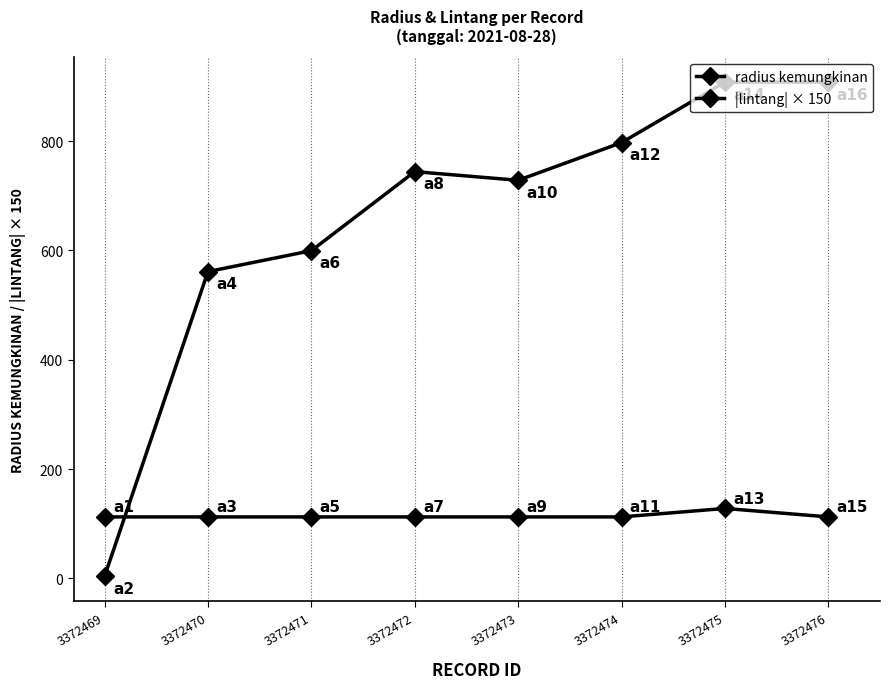

At which category does the chart reach its minimum across all series?

3372469